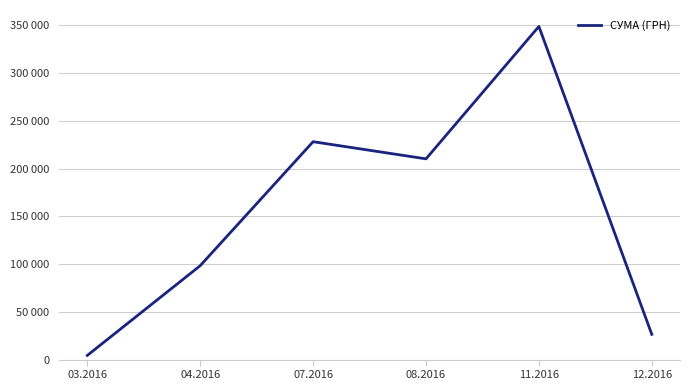

Reading right to left, extract all data points from this chart.

12.2016=26460.0	11.2016=348965.9	08.2016=210268.5	07.2016=228238.1	04.2016=98354.3	03.2016=4374.2